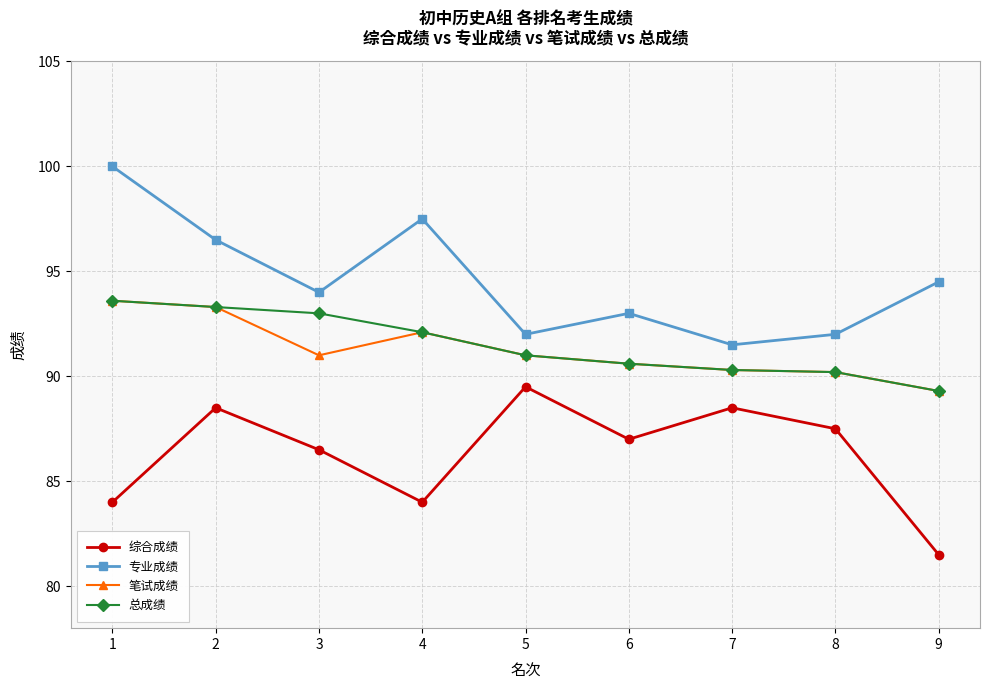

What is the spread (max minus min) of values at 4?

13.5